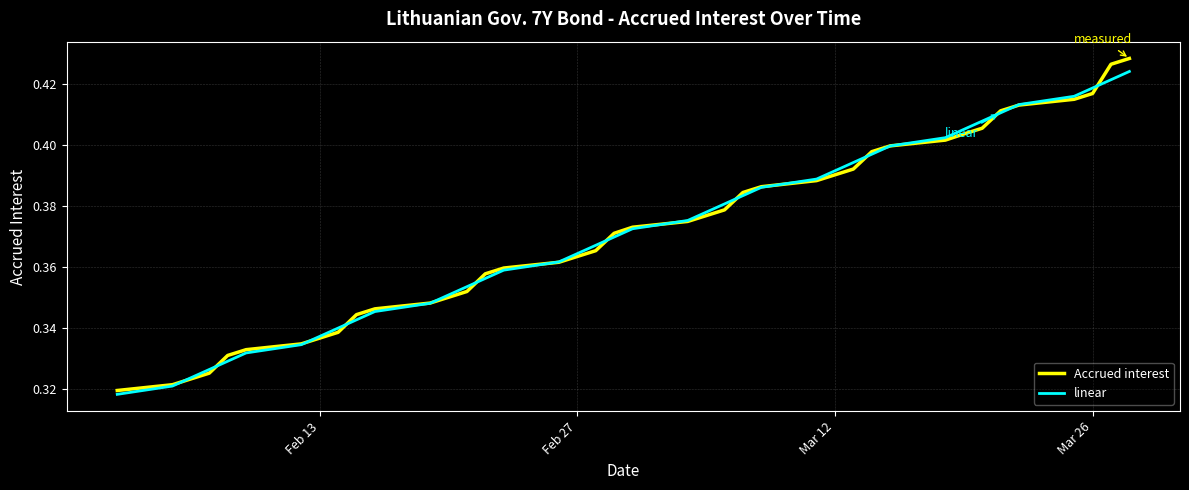

Is the value of linear at 9 greater than the value of Accrued interest at Mar 12?

No